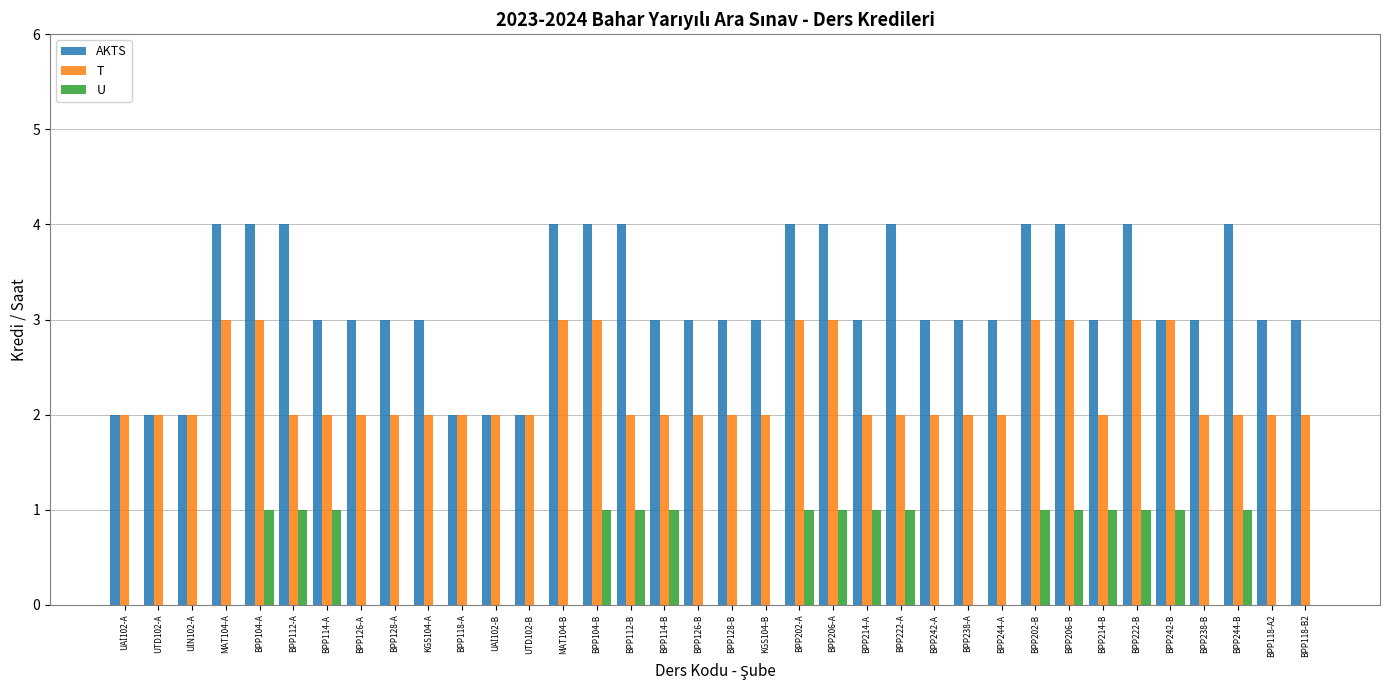

The value of AKTS at BPP126-A is 3. True or false?

True